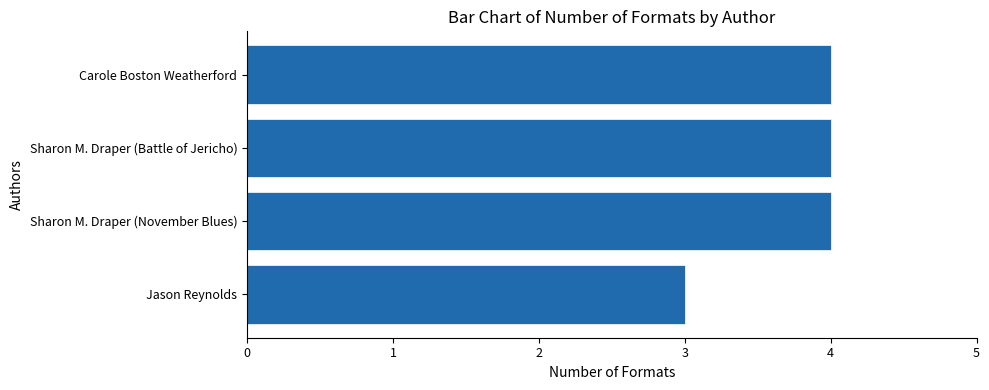

Reading top to bottom, transcribe all the data shown in this chart.

4	4	4	3